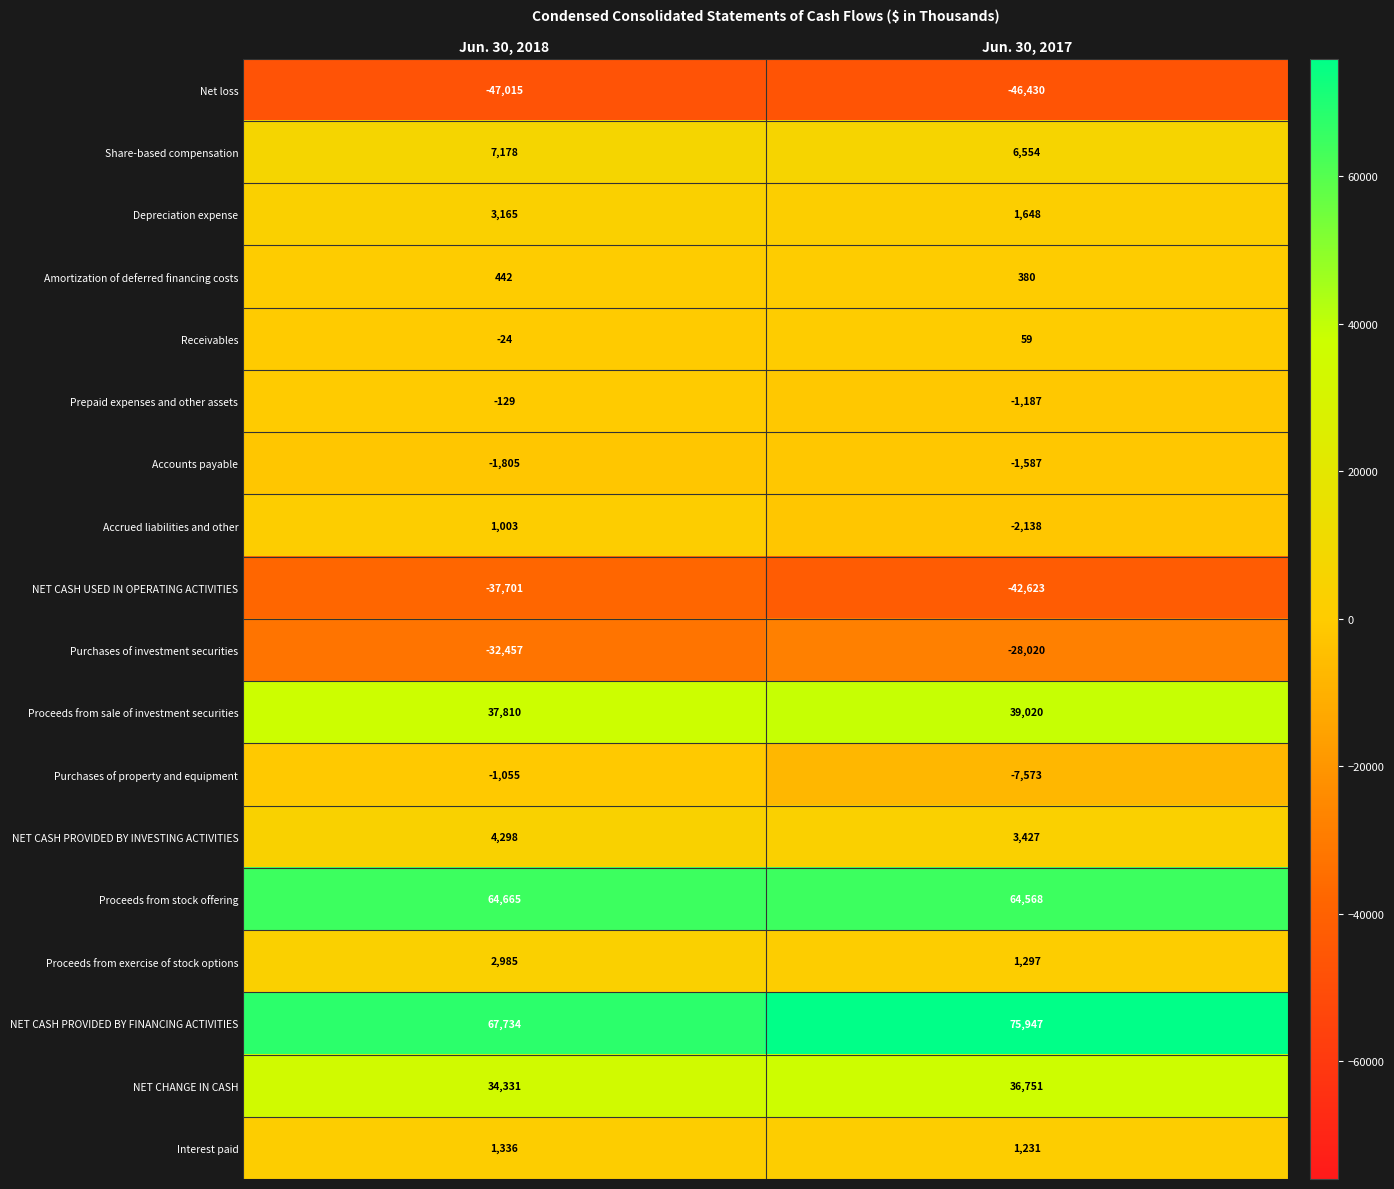

What value does the Accrued liabilities and other series have at Jun. 30, 2018, to the nearest 50?

1000